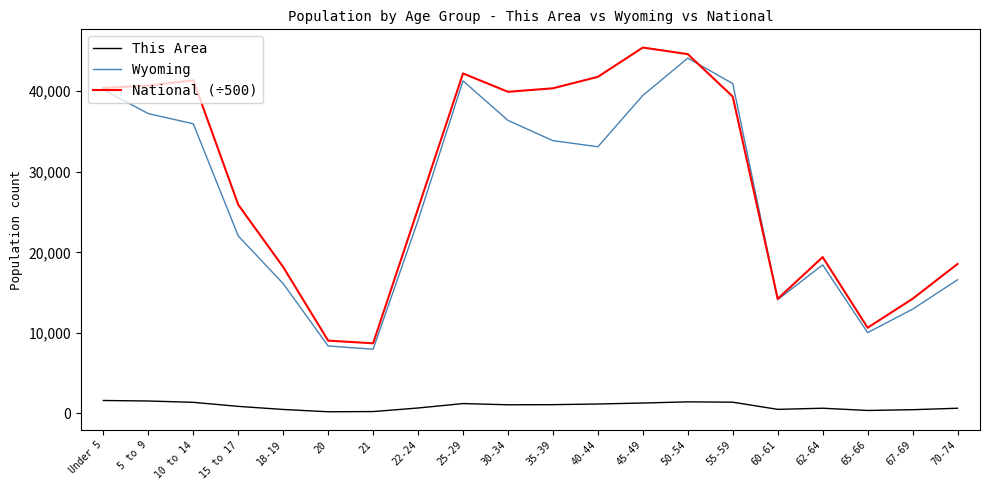

What is the difference between the highest and lowest values at 25-29?

40976.7